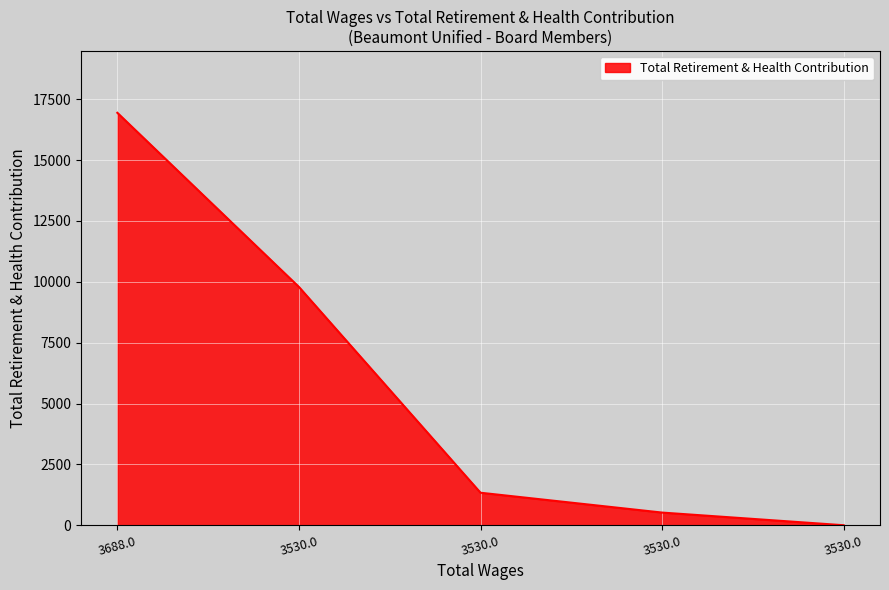

Reading right to left, transcribe all the data shown in this chart.

0	520	1335	9788	16941